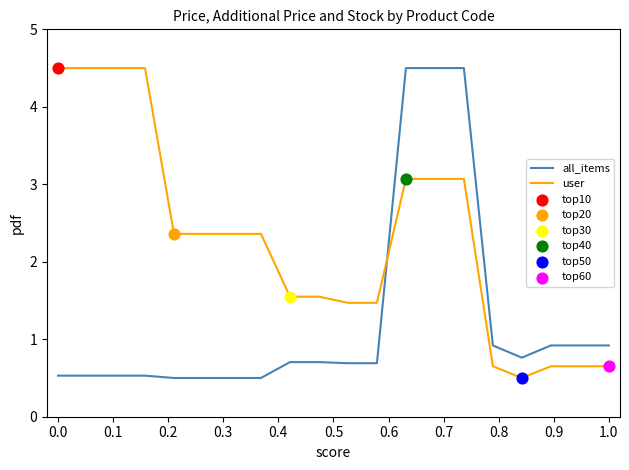

At how many categories does at least one series exceed 1?

15